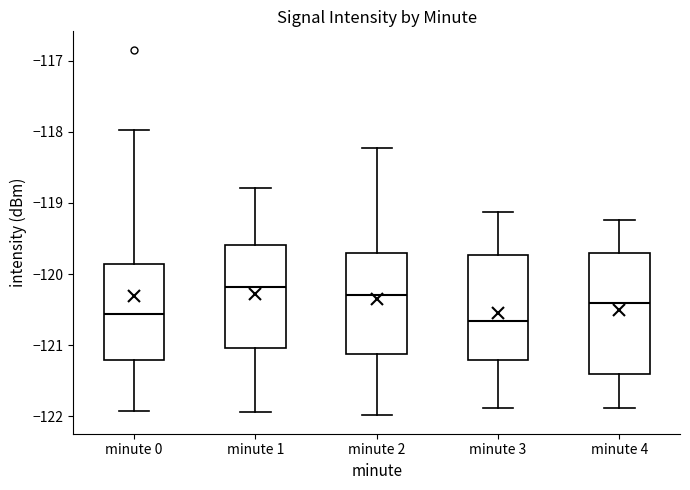

Where does the lower whisker of the box for minute 3 end on the y-axis? The values are not printed on the chart, so give them approximately, as read against the axis.

-121.9